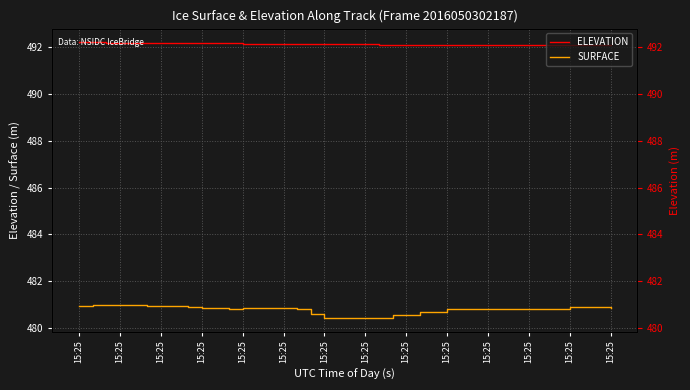

At how many categories does at least one series exceed 489?

40